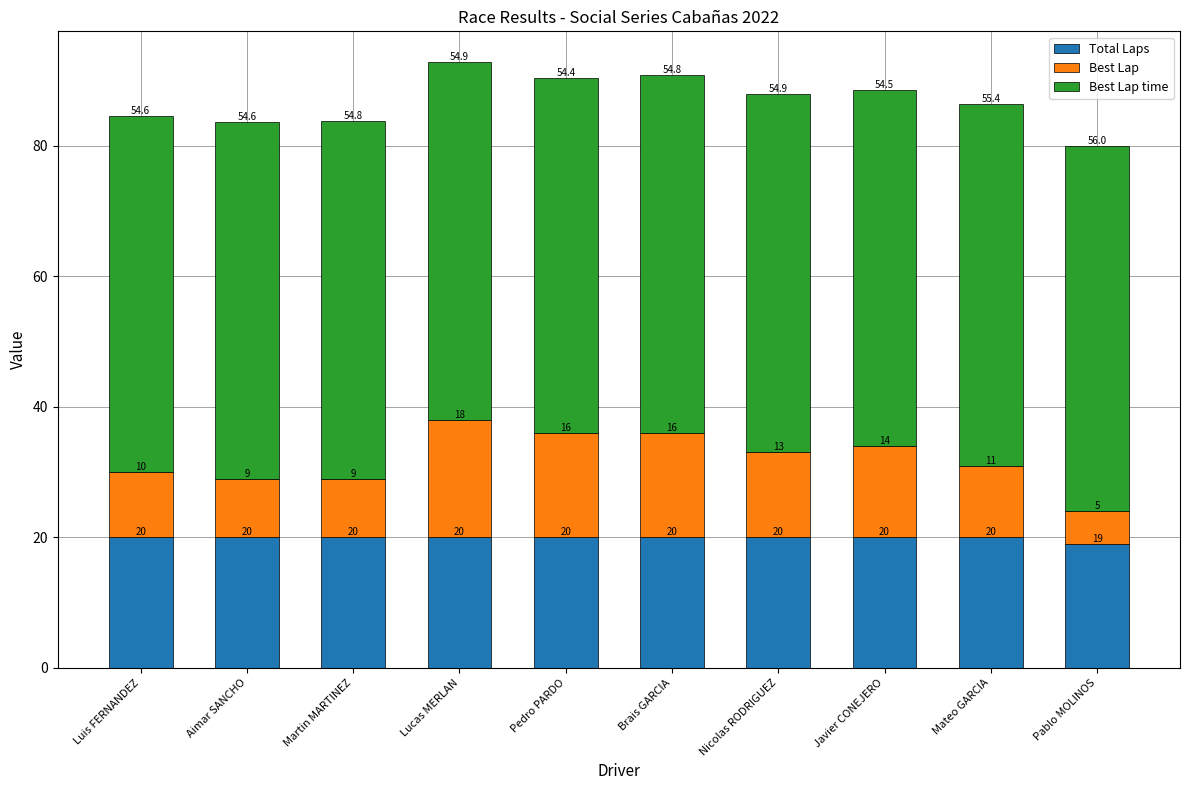

The value of Total Laps at Aimar SANCHO is 27.3. True or false?

False